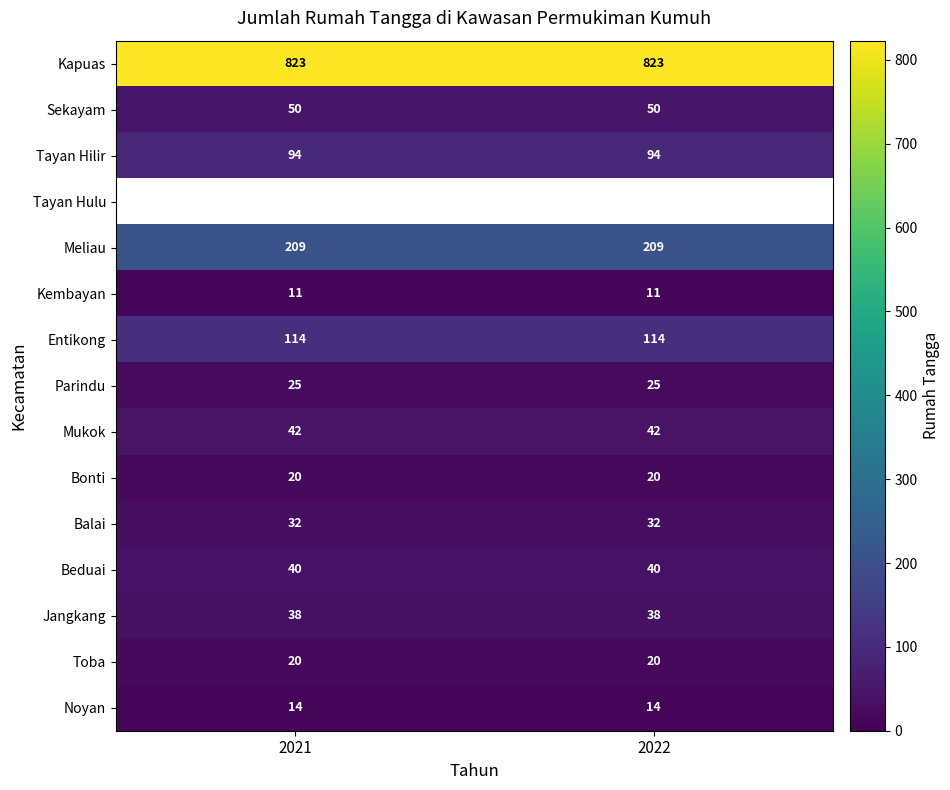

The Kembayan series shows 14.4 at 2021. True or false?

False